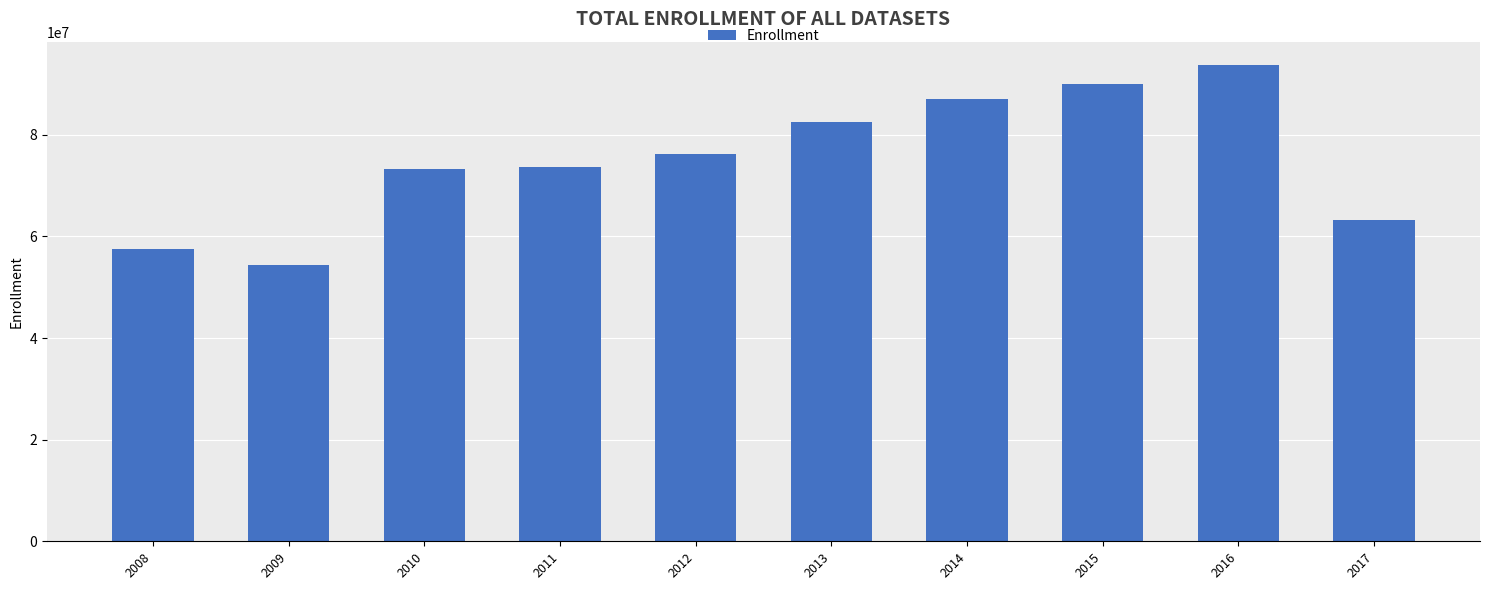

What is the change in value from 2008 to 2017?

+5619697